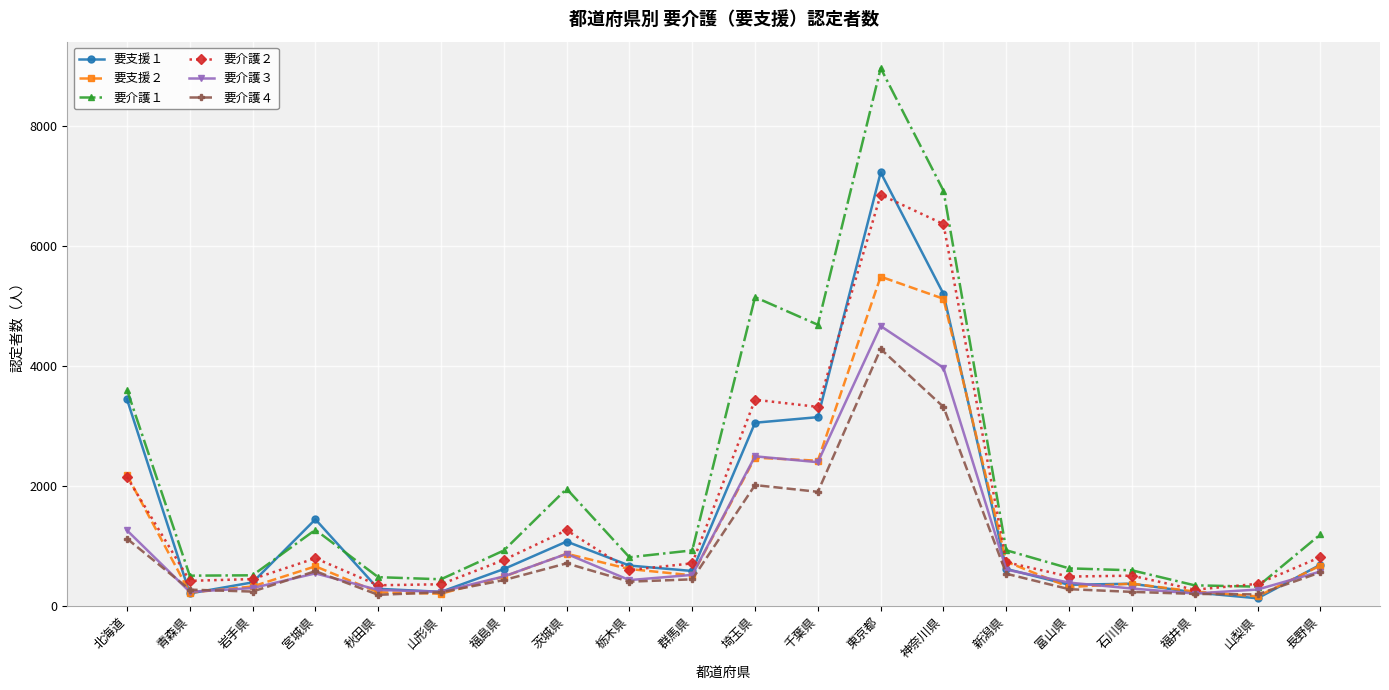

What is the difference between the highest and lowest values at 神奈川県?

3600